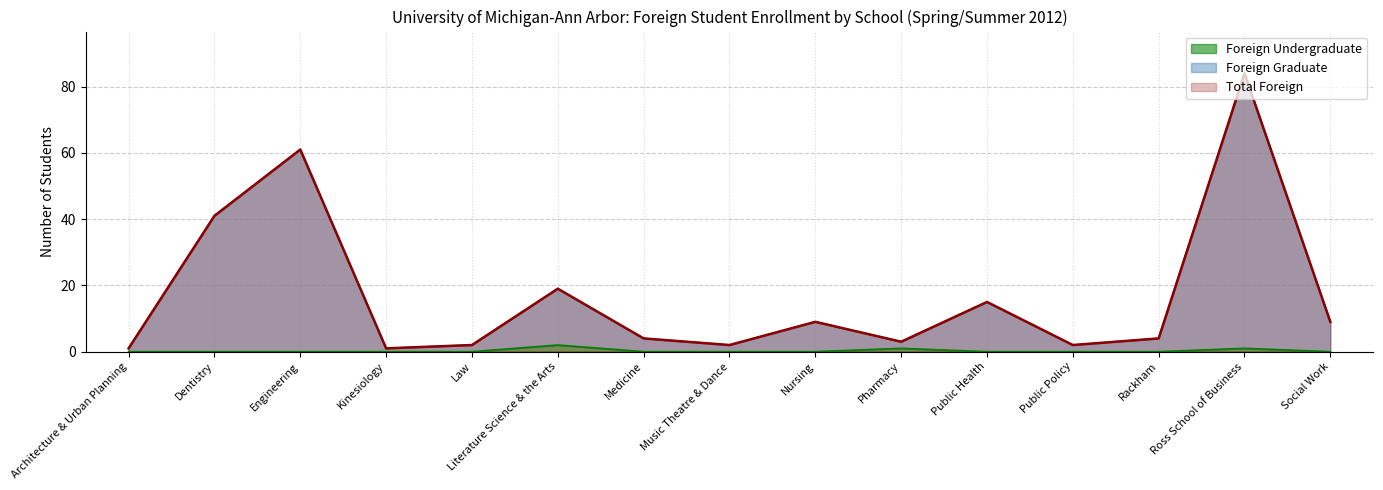

Between Engineering and Dentistry, which is larger?

Engineering